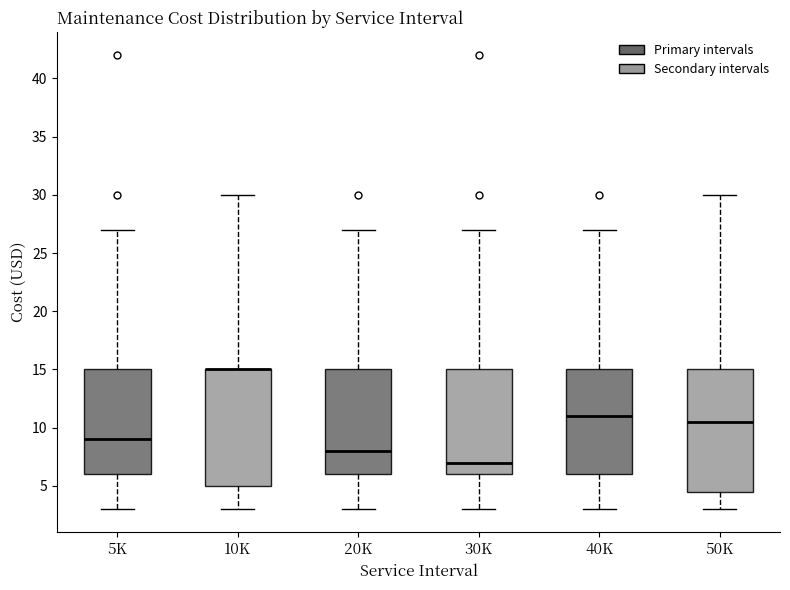

Reading left to right, transcribe this box plot: for each box, give where its median line is, the range the box spans, and where its two whiskers end, as read against the y-axis. The values are not printed on the chart, so give them approximately, as read against the axis.

5K: median 9.0, box 6.0 to 15.0, whiskers 3.0 to 27.0
10K: median 15.0 (drawn on the box's upper edge), box 5.0 to 15.0, whiskers 3.0 to 30.0
20K: median 8.0, box 6.0 to 15.0, whiskers 3.0 to 27.0
30K: median 7.0, box 6.0 to 15.0, whiskers 3.0 to 27.0
40K: median 11.0, box 6.0 to 15.0, whiskers 3.0 to 27.0
50K: median 10.5, box 4.5 to 15.0, whiskers 3.0 to 30.0